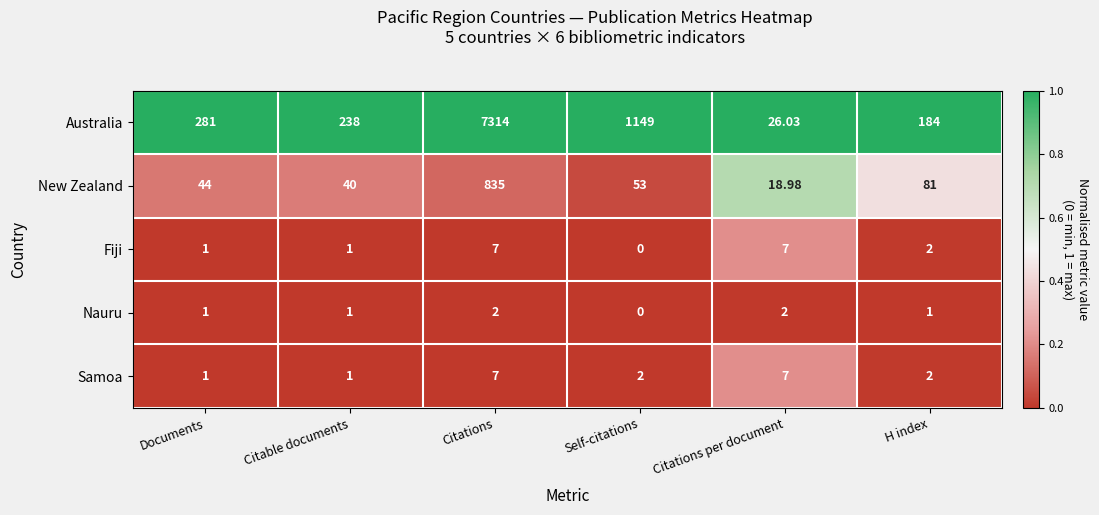

Which category has the highest value across all series?

Citations